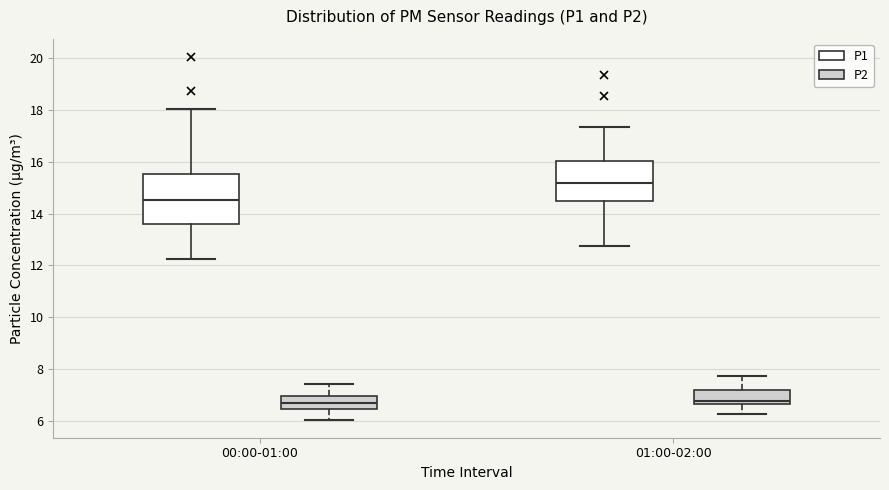

Reading left to right, transcribe this box plot: for each box, give where its median line is, the range the box spans, and where its two whiskers end, as read against the y-axis. The values are not printed on the chart, so give them approximately, as read against the axis.

00:00-01:00 (P1): median 14.6, box 13.6 to 15.6, whiskers 12.2 to 18.0
00:00-01:00 (P2): median 6.8, box 6.4 to 7.0, whiskers 6.0 to 7.4
01:00-02:00 (P1): median 15.2, box 14.4 to 16.0, whiskers 12.8 to 17.4
01:00-02:00 (P2): median 6.8, box 6.6 to 7.2, whiskers 6.2 to 7.8